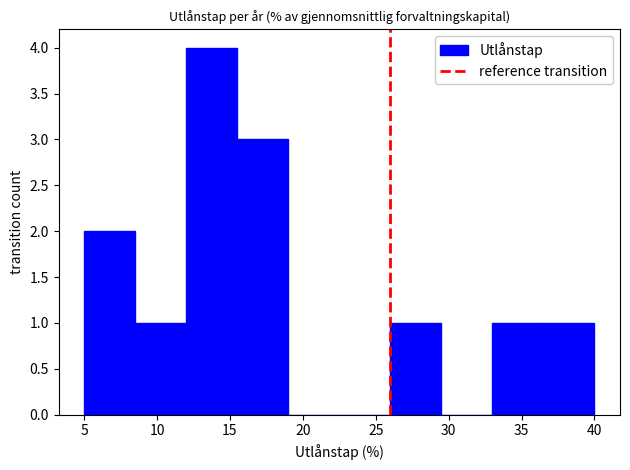

Which range on the x-axis has the tallest bar?

12.0 to 15.5